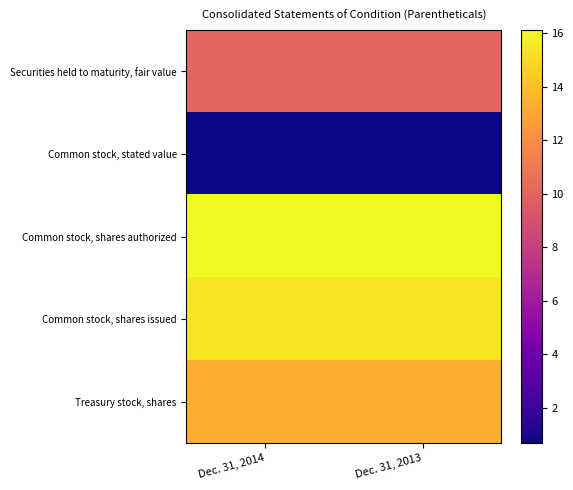

Rank the series at Dec. 31, 2014 from lowest to highest value.

Common stock, stated value, Securities held to maturity, fair value, Treasury stock, shares, Common stock, shares issued, Common stock, shares authorized